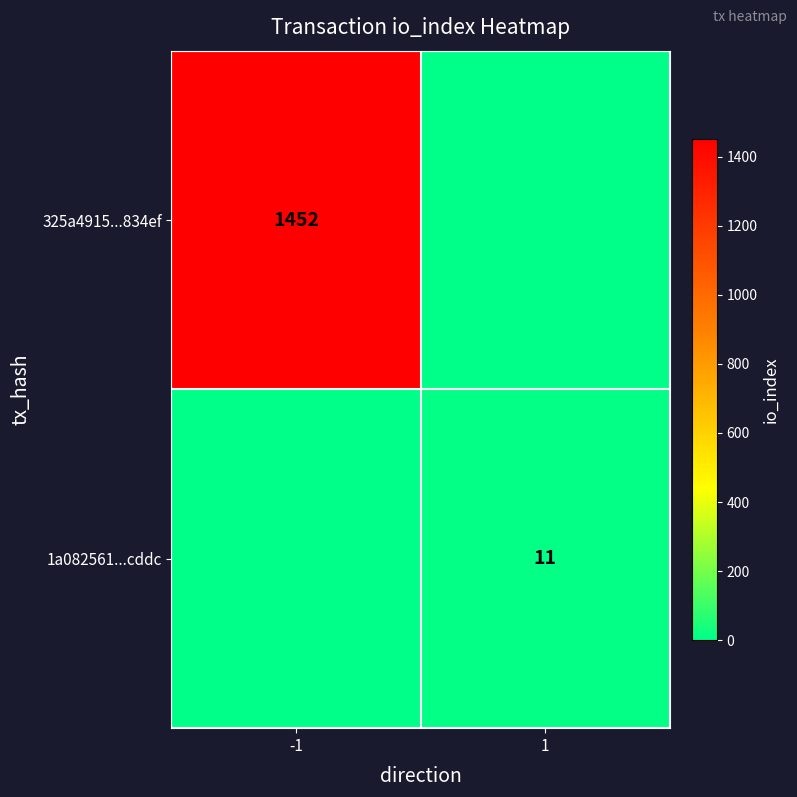

Which category has the lowest value across all series?

1